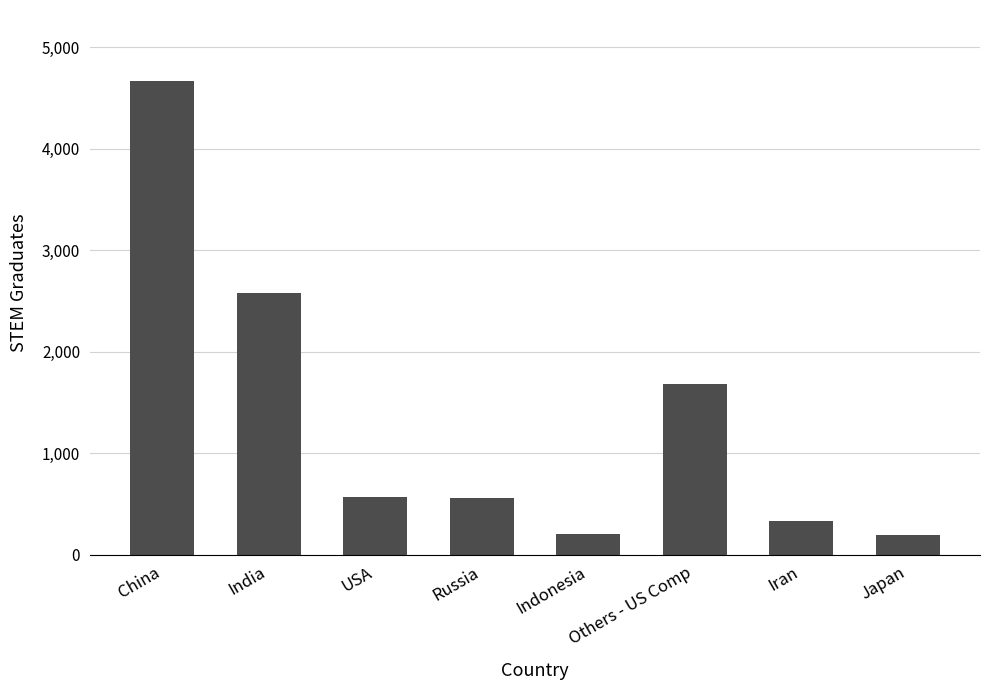

Where does the data first go above 568?

China